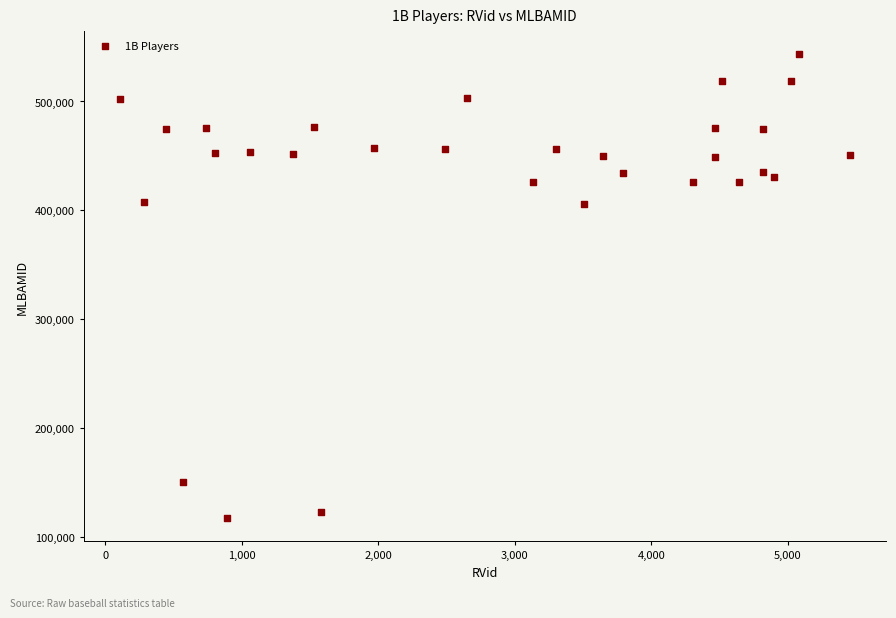

What is the range of X values (max minus min)?

5343